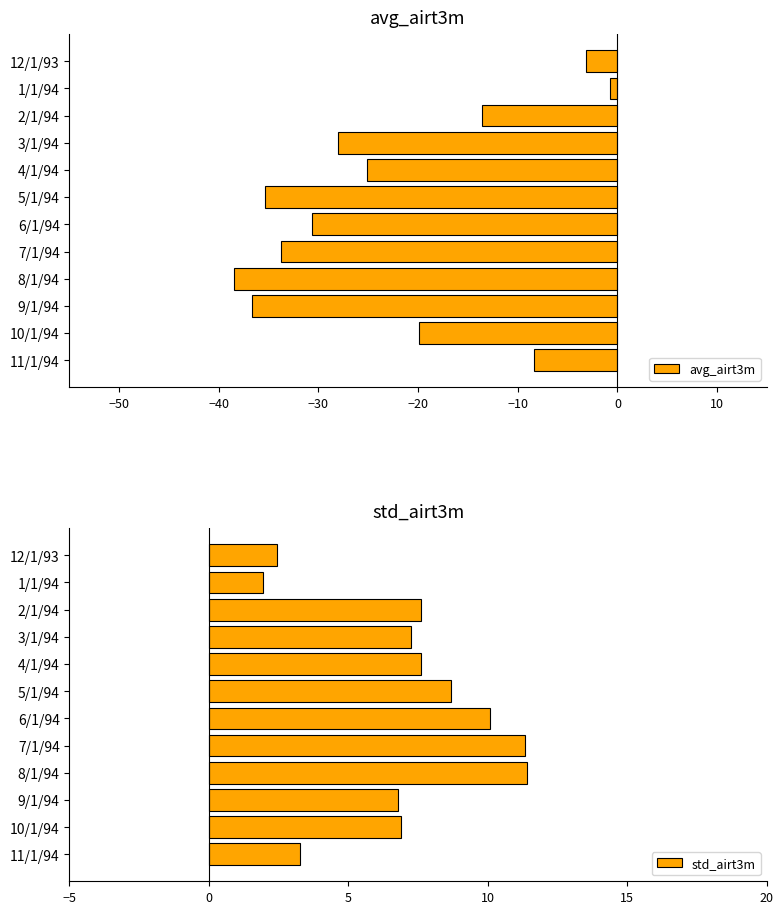

Which series has the largest range (max minus min)?

avg_airt3m